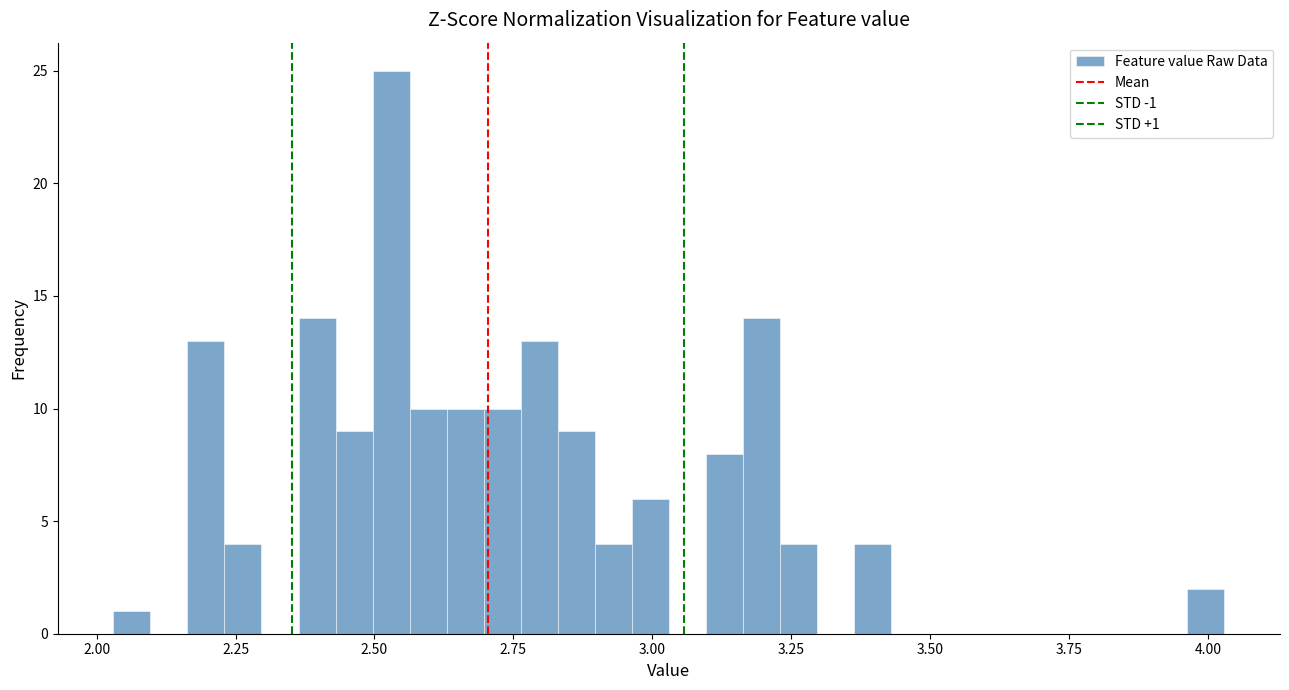

Around what value on the x-axis is the tallest bar? Give the approximate position of its centre, as read against the axis.

2.55